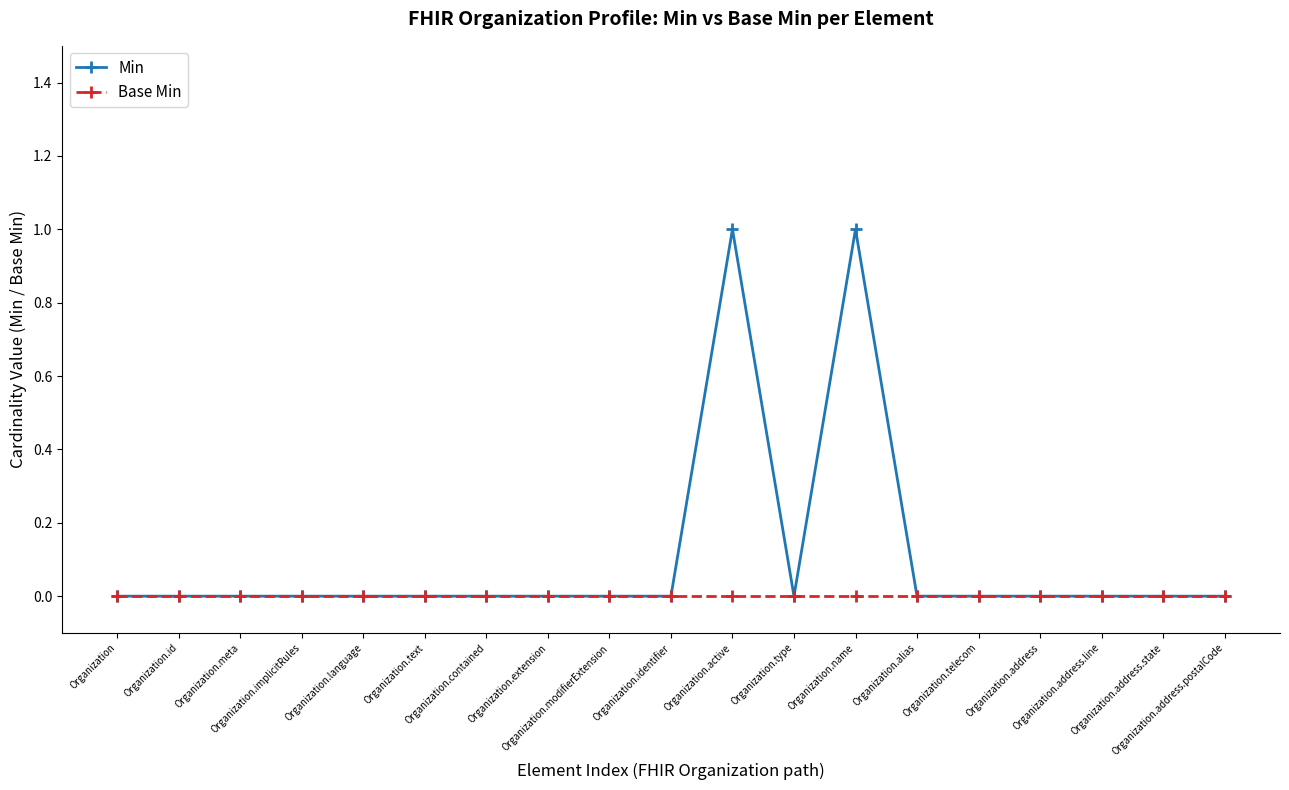

True or false: Min has more than 0 interior local peaks.

True